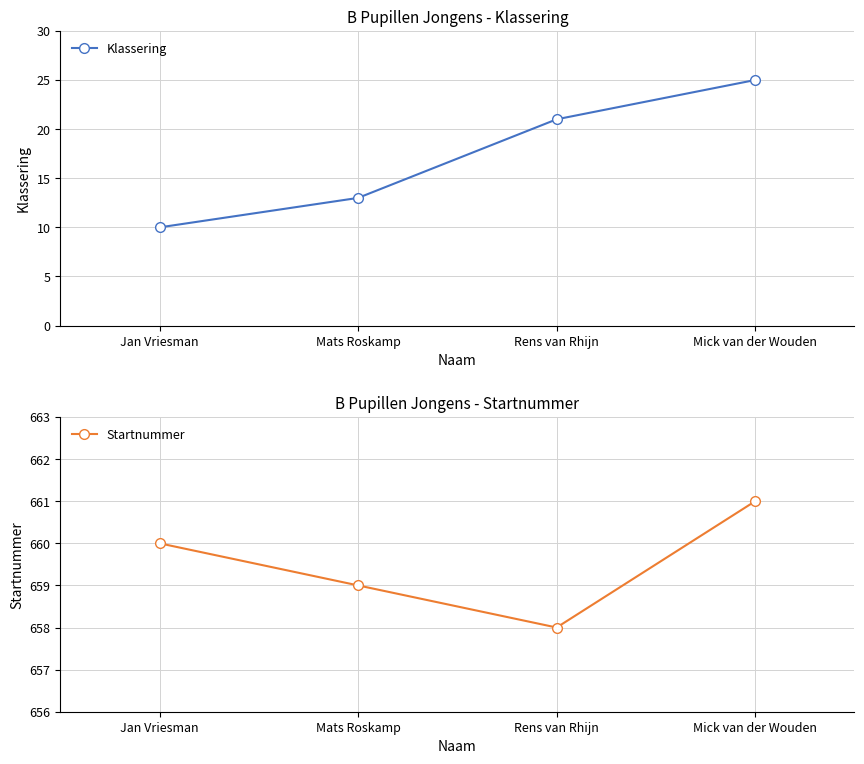

Reading right to left, extract all data points from this chart.

Klassering: Mick van der Wouden=25	Rens van Rhijn=21	Mats Roskamp=13	Jan Vriesman=10
Startnummer: Mick van der Wouden=661	Rens van Rhijn=658	Mats Roskamp=659	Jan Vriesman=660